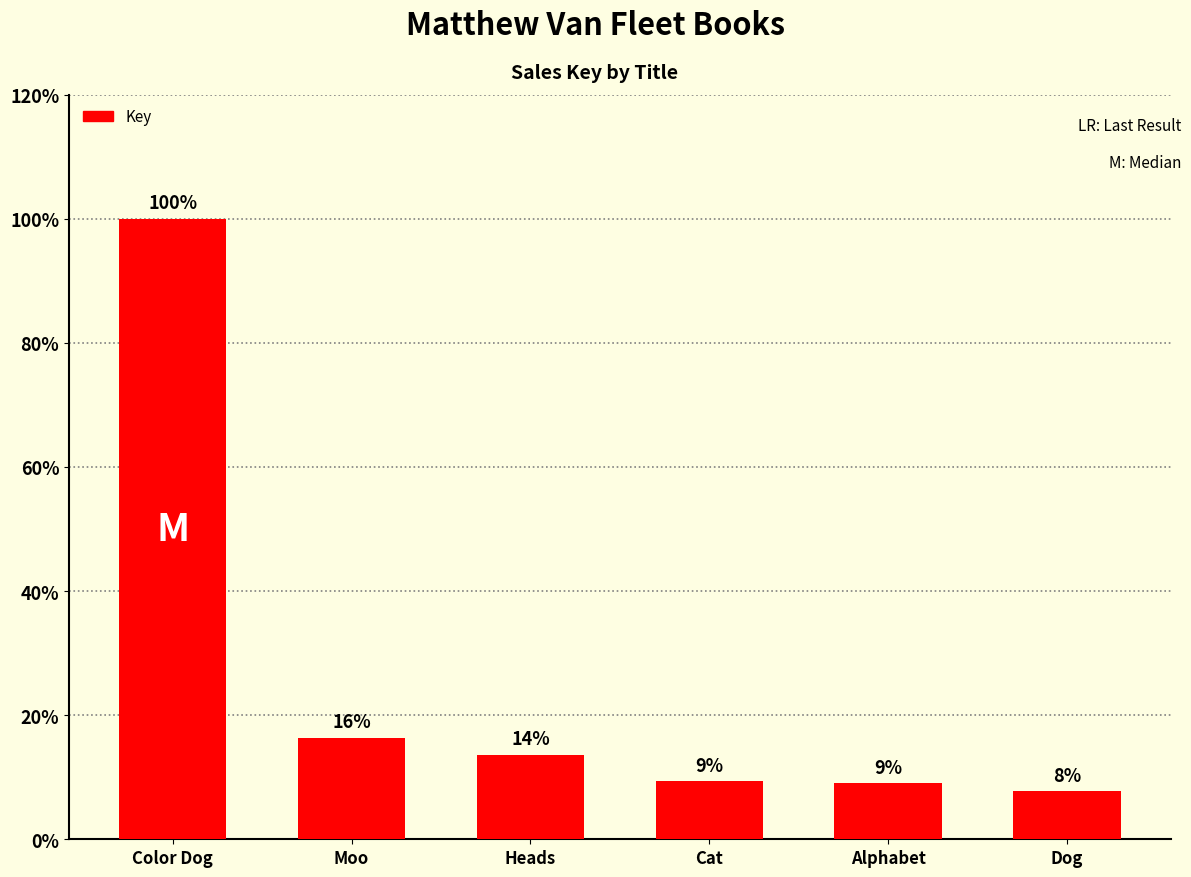

Are the bars horizontal?

No